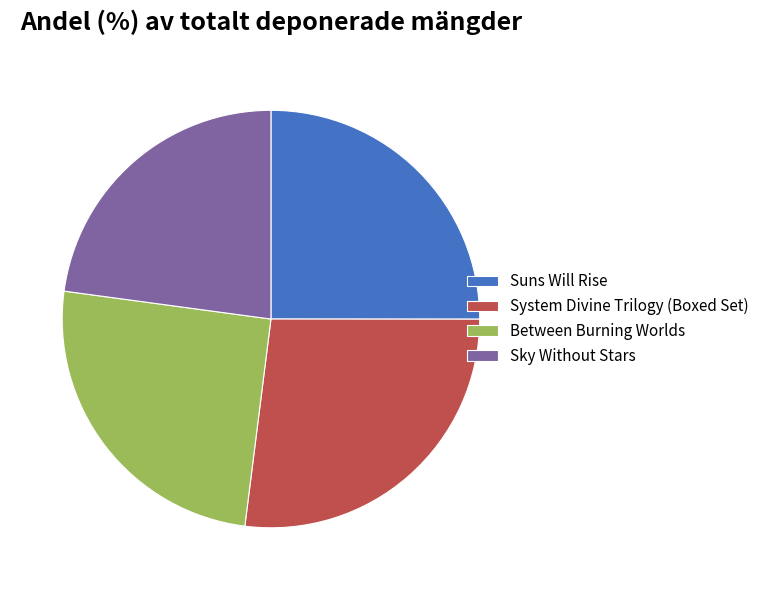

True or false: Suns Will Rise accounts for 16% of the total.

False